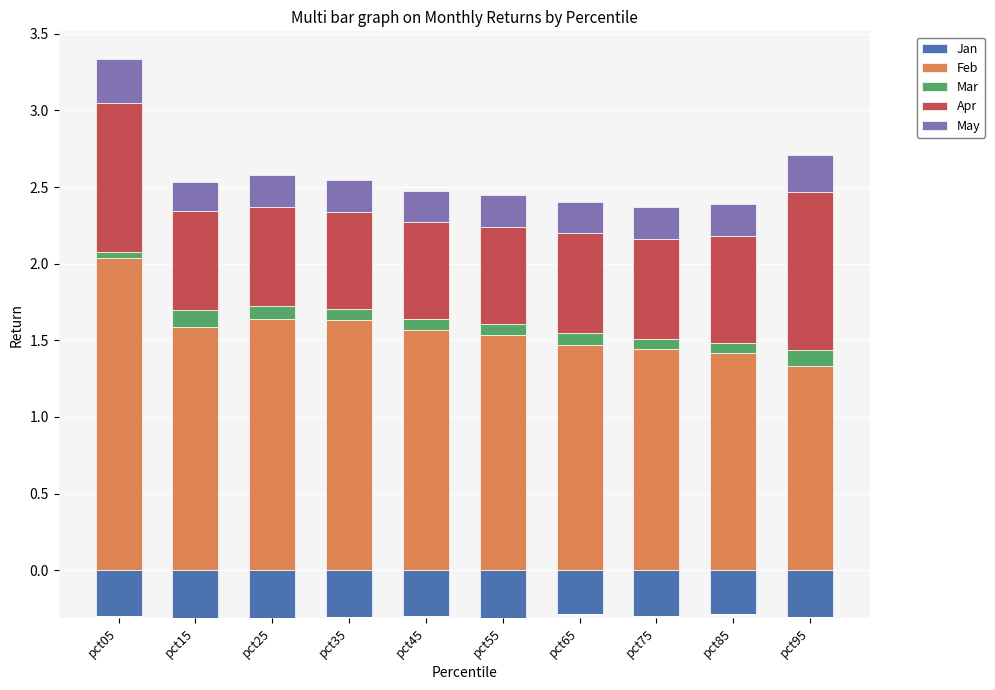

Which category has the highest value across all series?

pct05